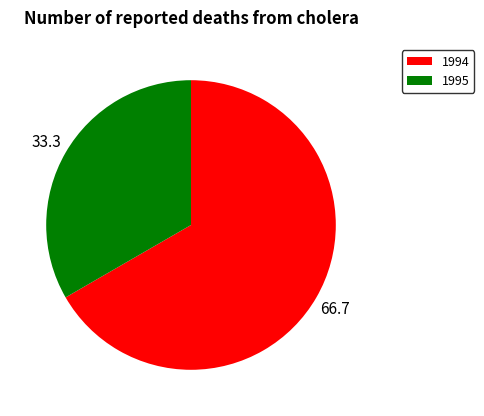

Combined, do 1995 and 1994 account for over 50%?

Yes